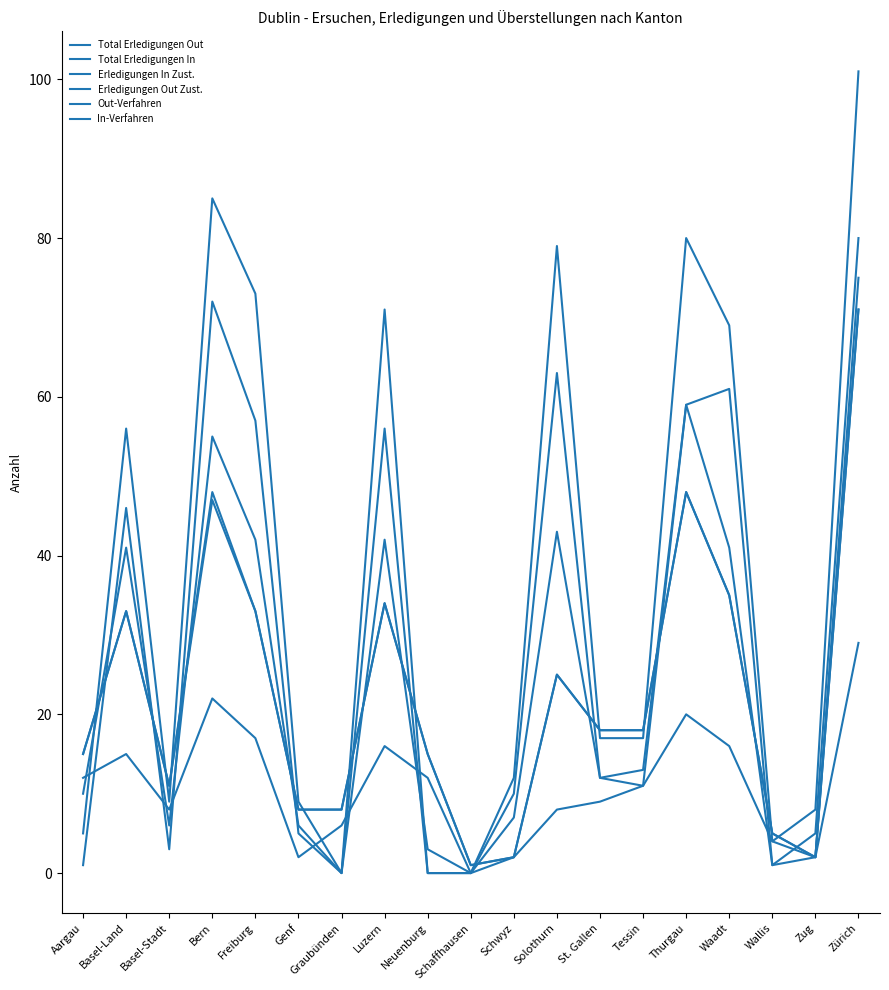

Between Waadt and Zug, which series saw the biggest shift?

Total Erledigungen Out